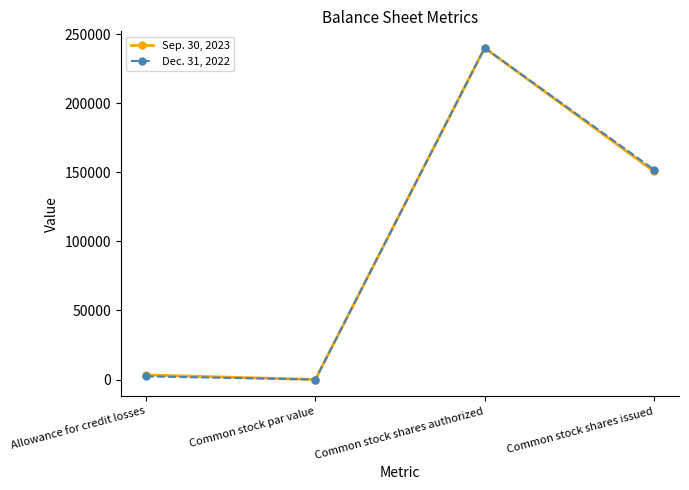

How many lines are shown in the chart?

2